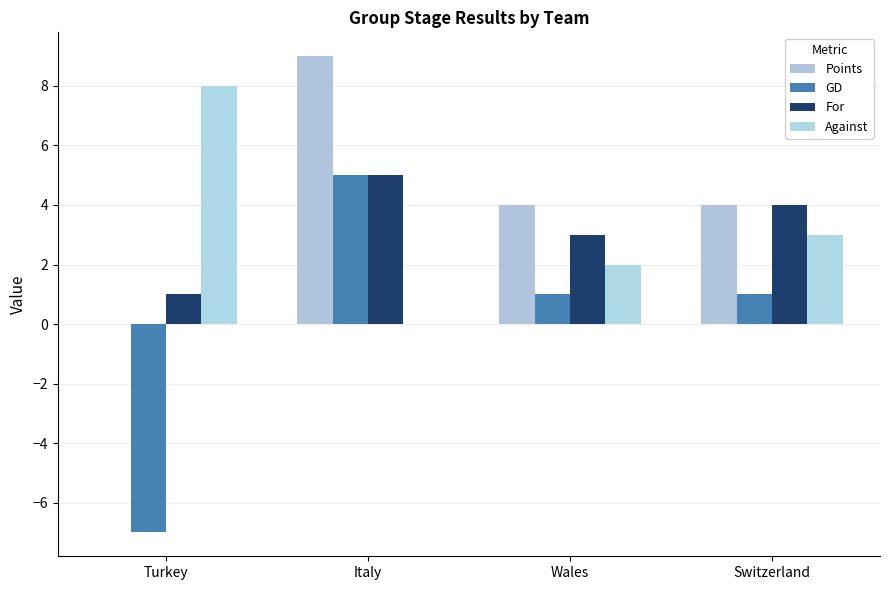

How many data points does each series have?

4